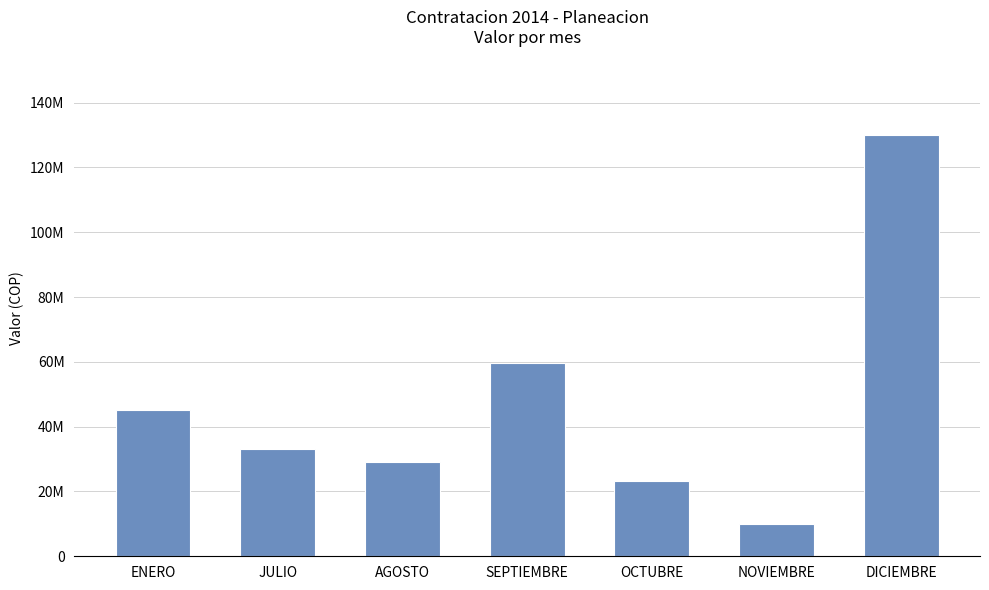

What is the change in value from ENERO to SEPTIEMBRE?

+14547336